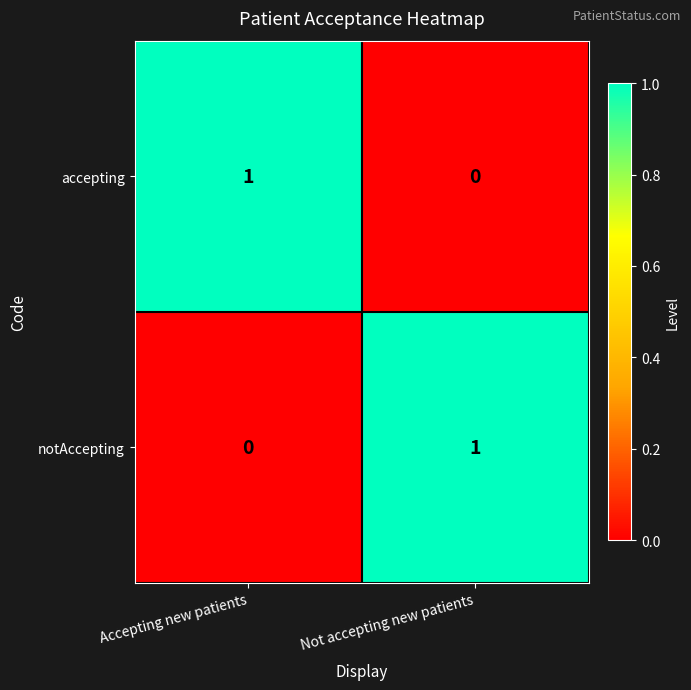

How many series are shown in this chart?

2